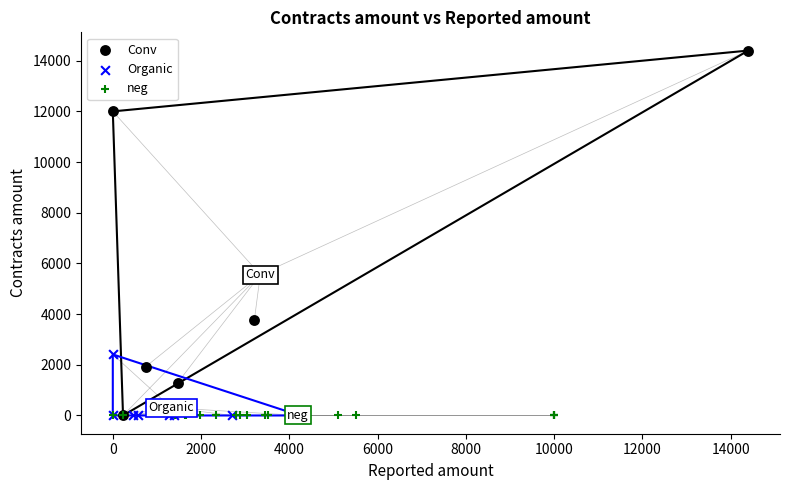

What are all the series names shown in the legend?

Conv, Organic, neg